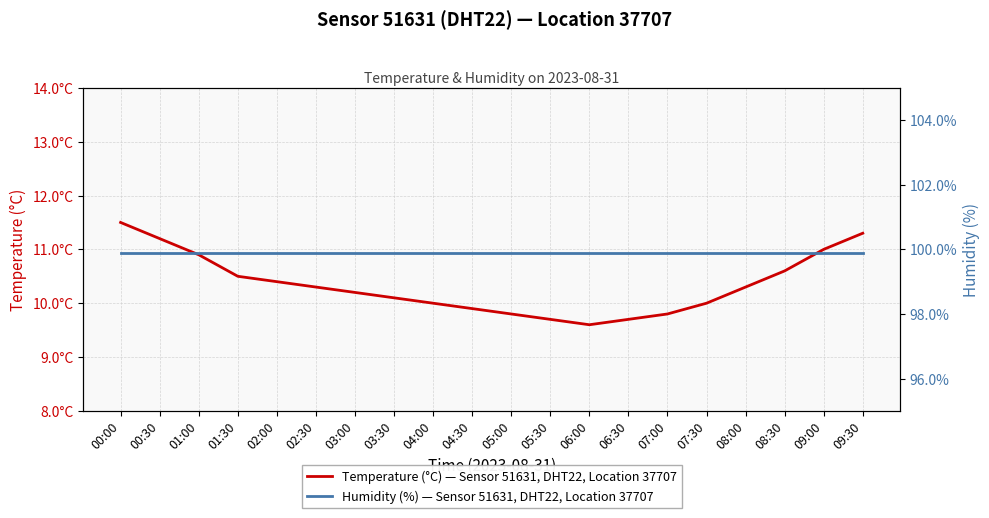

Which category has the highest value in the Humidity (%) — Sensor 51631, DHT22, Location 37707 series?

00:00